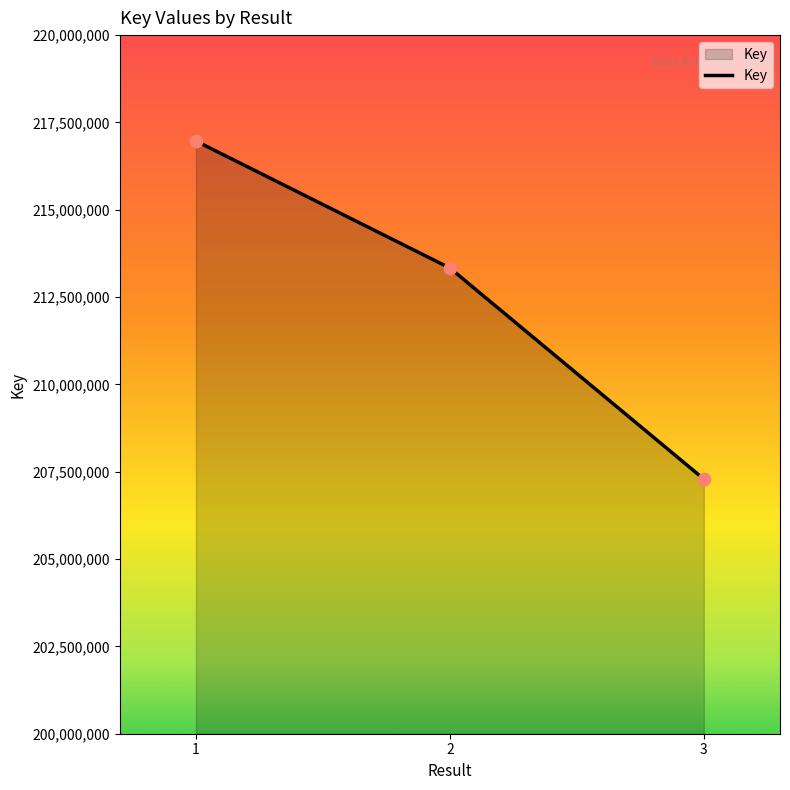

Which has a higher value, 1 or 3?

1